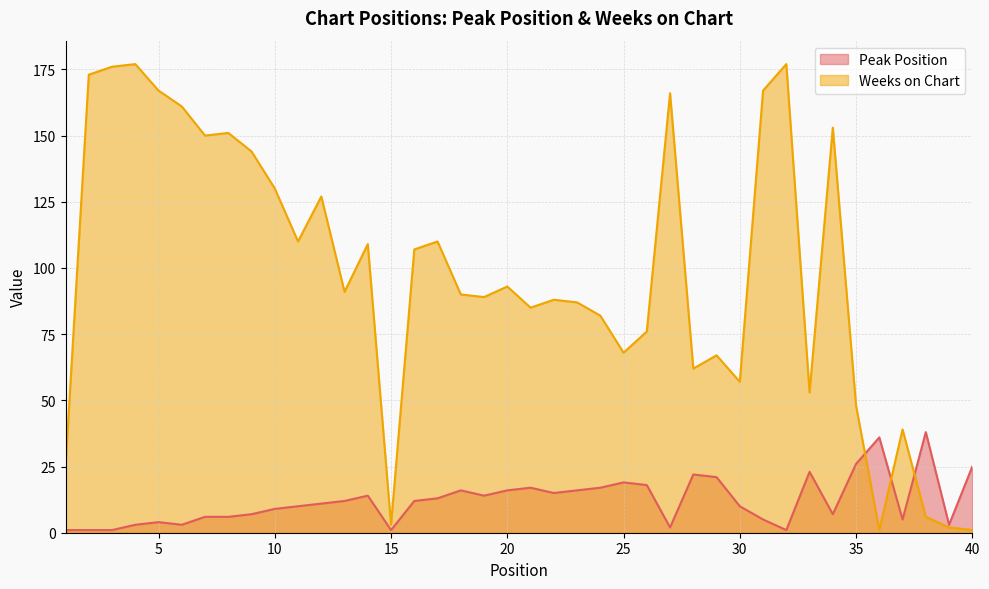

What is the average value of the Weeks on Chart series?

97